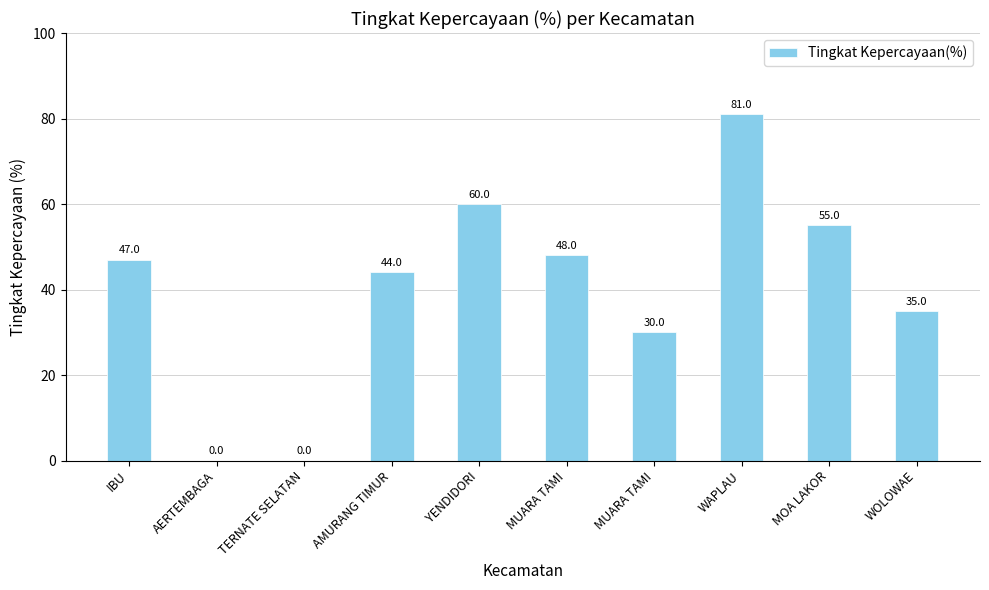

Which category has the lowest value across all series?

AERTEMBAGA